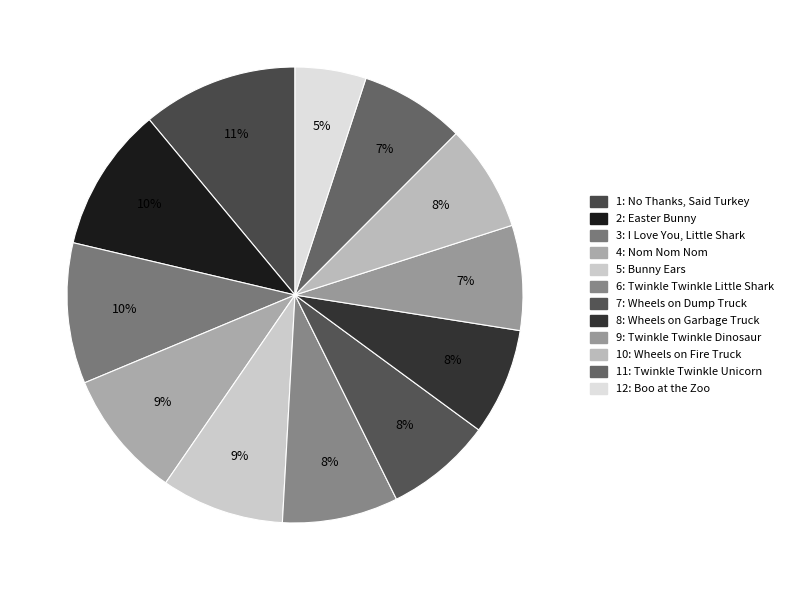

How many segments does this pie chart have?

12